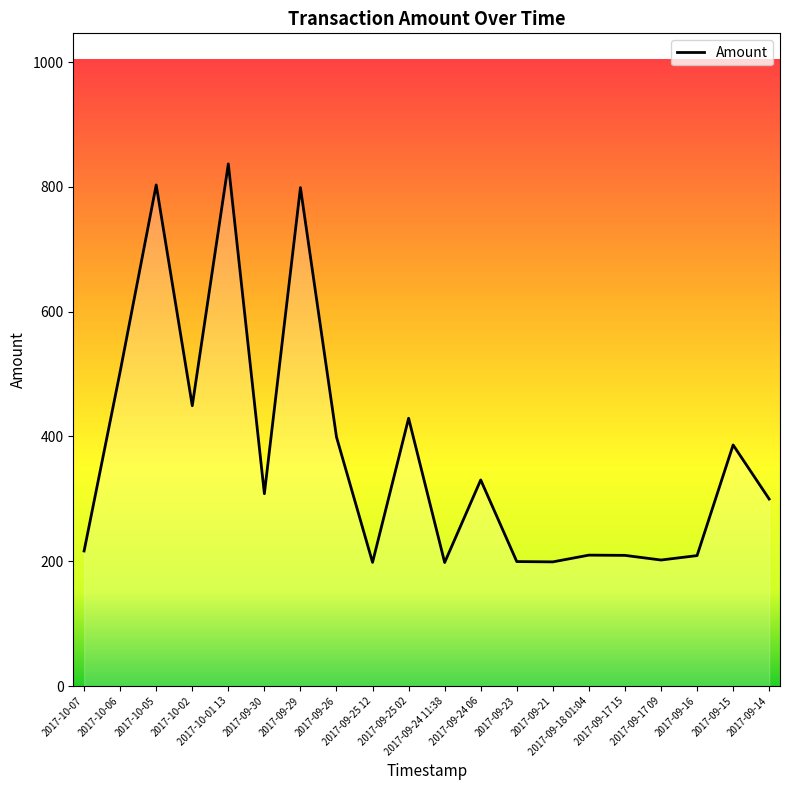

What is the maximum value shown in the chart?

837.0